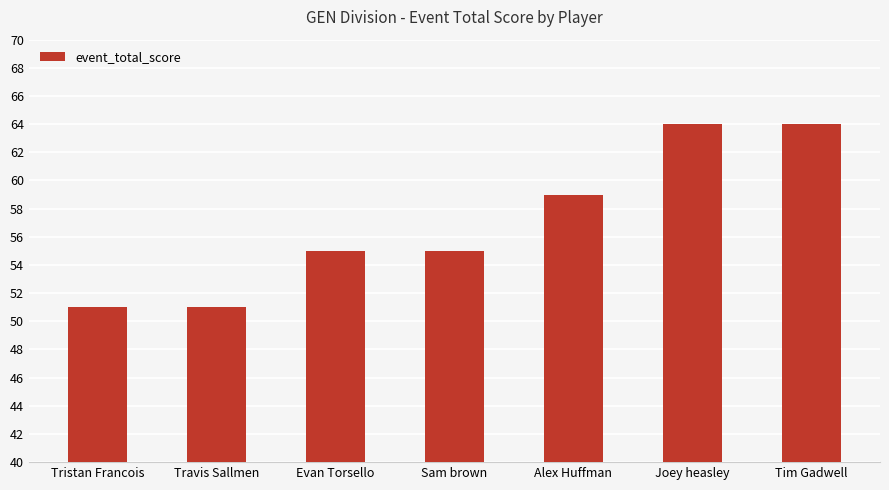

What is the greatest value displayed?

64